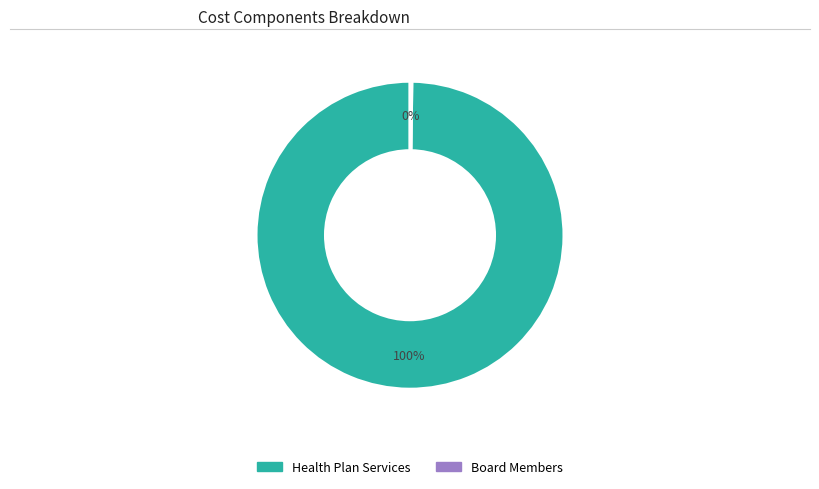

What is the majority slice?

Health Plan Services